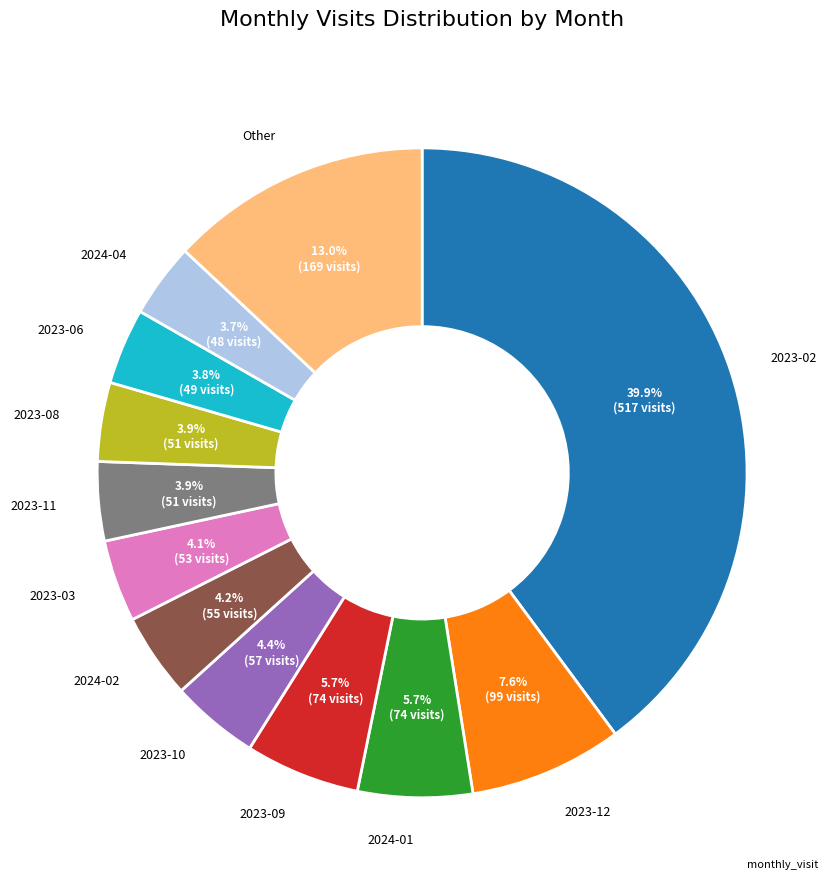

Does any single category account for the majority?

No